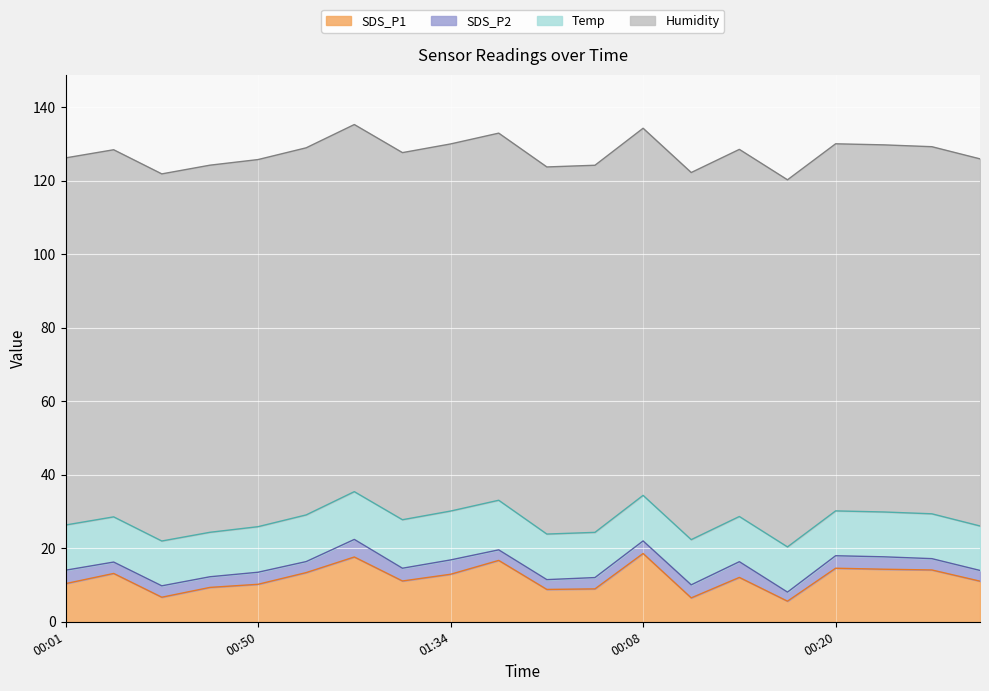

Reading right to left, extract all data points from this chart.

SDS_P1: 11.1	14.1	14.3	14.6	5.6	12.1	6.5	18.6	8.9	8.8	16.7	12.9	11.1	17.6	13.4	10.2	9.3	6.7	13.2	10.4
SDS_P2: 2.9	3.1	3.4	3.4	2.5	4.3	3.5	3.4	3.1	2.7	2.9	3.9	3.5	4.8	3.0	3.3	2.9	3.1	3.1	3.6
Temp: 12.1	12.2	12.2	12.2	12.3	12.3	12.3	12.4	12.3	12.4	13.5	13.3	13.2	13.0	12.7	12.4	12.1	12.2	12.3	12.3
Humidity: 99.9	99.9	99.9	99.9	99.9	99.9	99.9	99.9	99.9	99.9	99.9	99.9	99.9	99.9	99.9	99.9	99.9	99.9	99.9	99.9